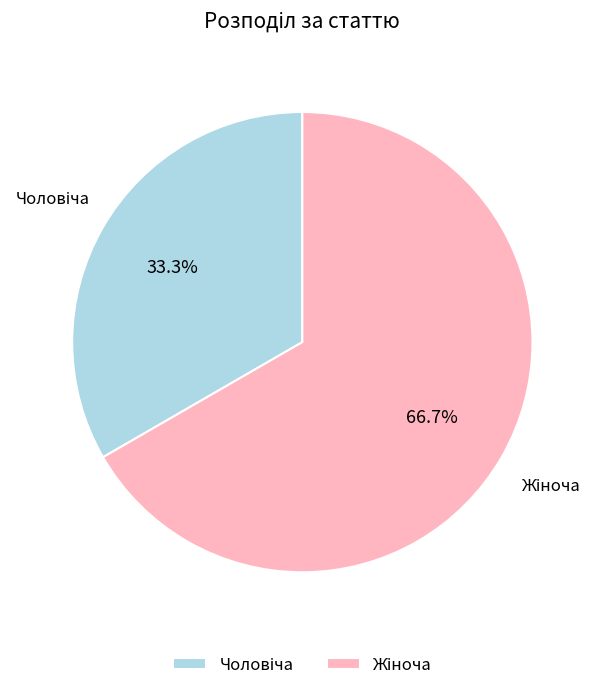

Is there any slice that represents more than half of the pie?

Yes